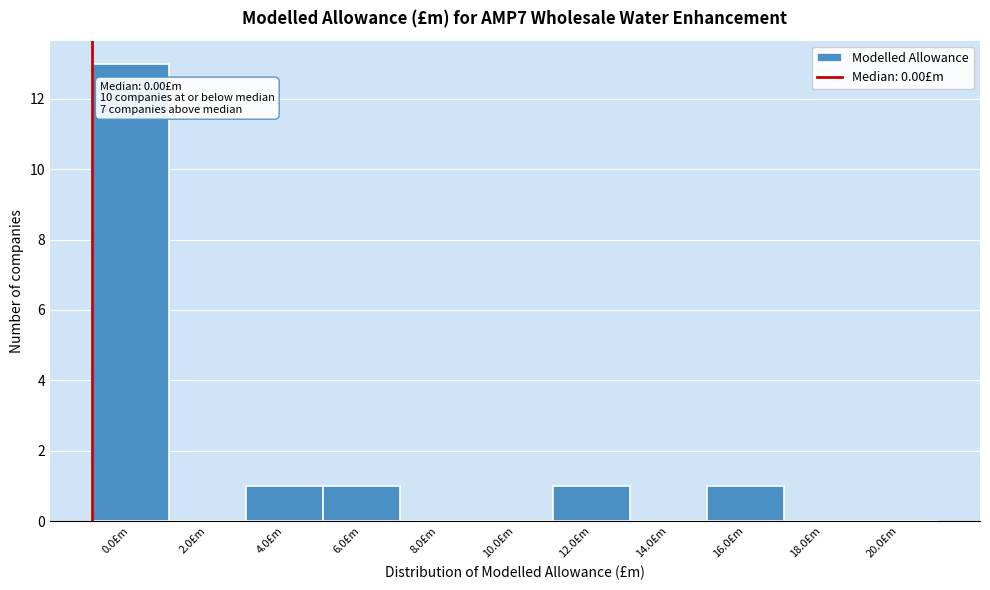

Reading left to right, list all the values displayed in this chart.

0.0£m=13	2.0£m=0	4.0£m=1	6.0£m=1	8.0£m=0	10.0£m=0	12.0£m=1	14.0£m=0	16.0£m=1	18.0£m=0	20.0£m=0